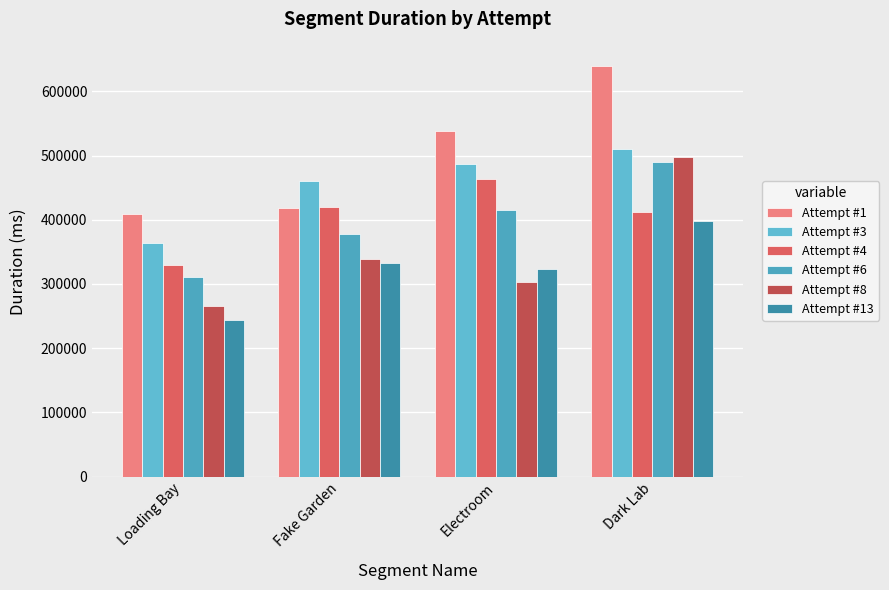

The value of Attempt #8 at Fake Garden is 530030. True or false?

False